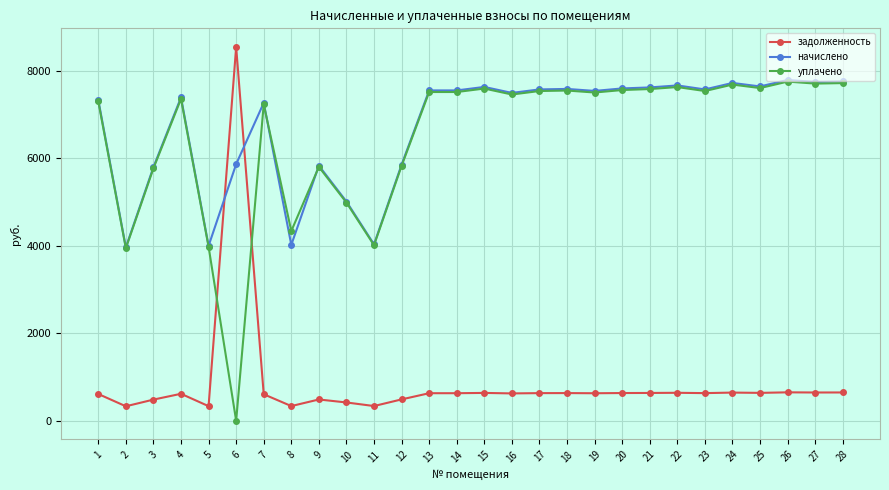

Which series has the largest total across all categories?

начислено